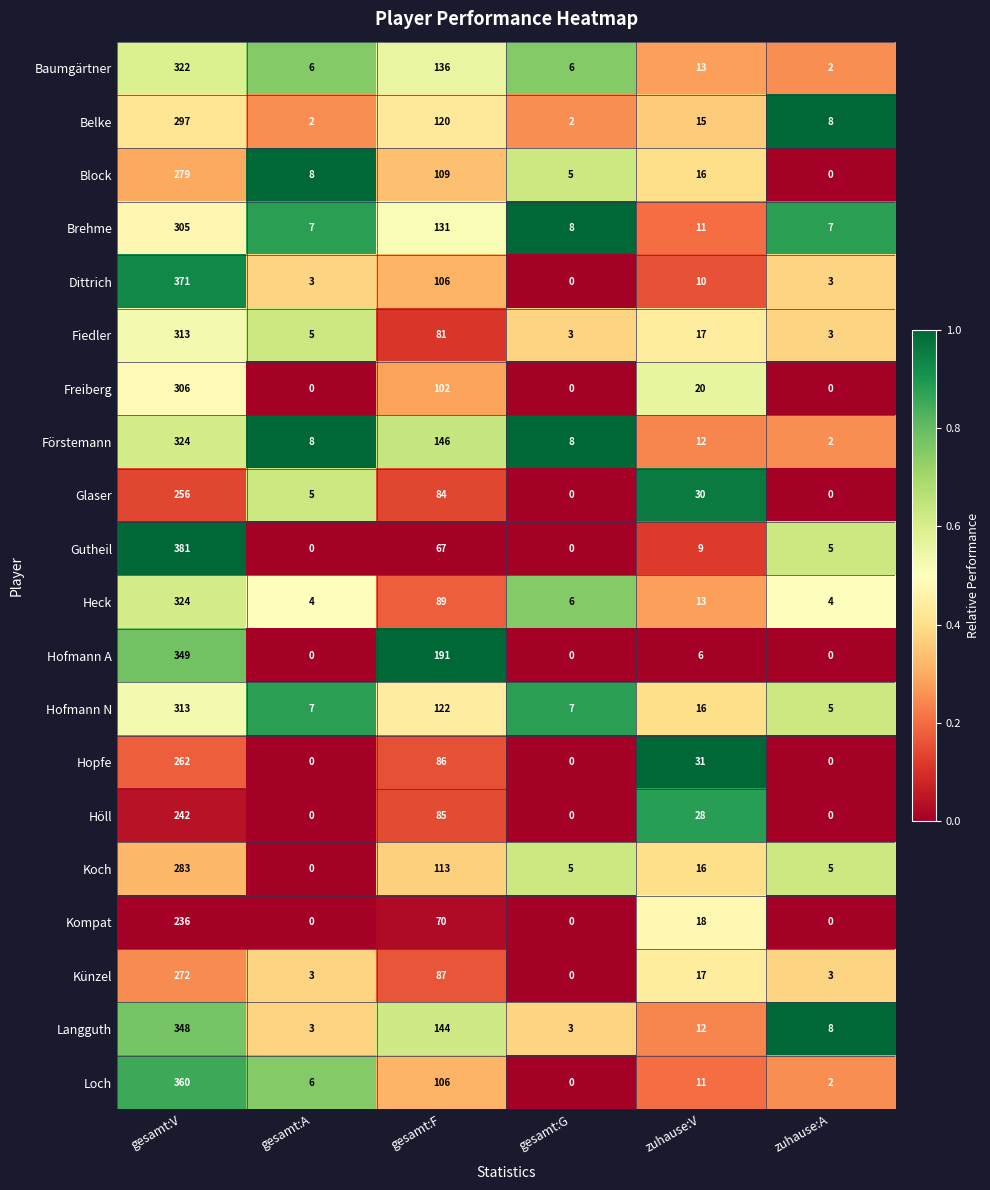

Where does the Kompat series first go above 18?

gesamt:V